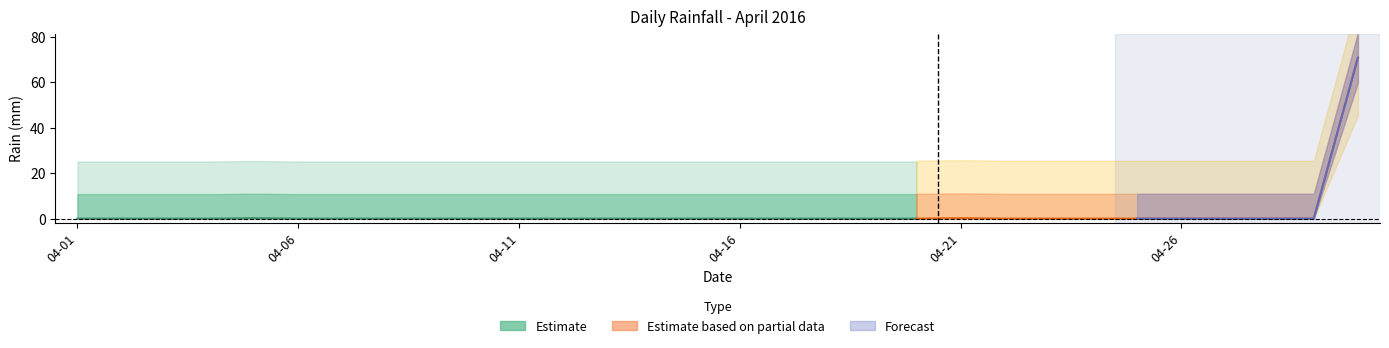

The chart shows a value of 0.0 at 2016-04-27. True or false?

True